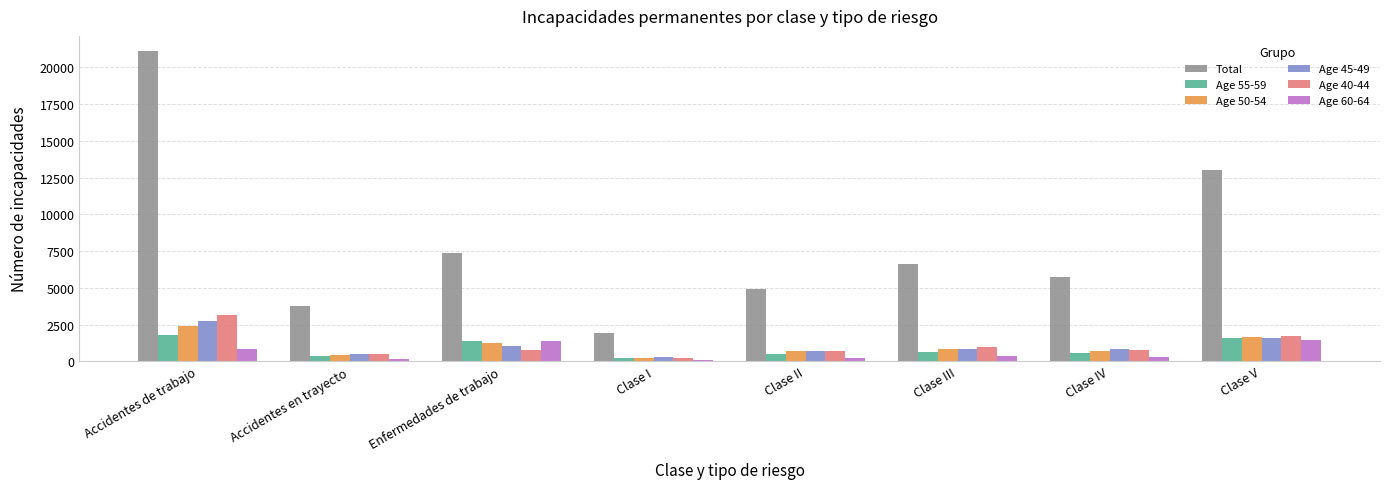

At which label does Total first exceed 6613?

Accidentes de trabajo